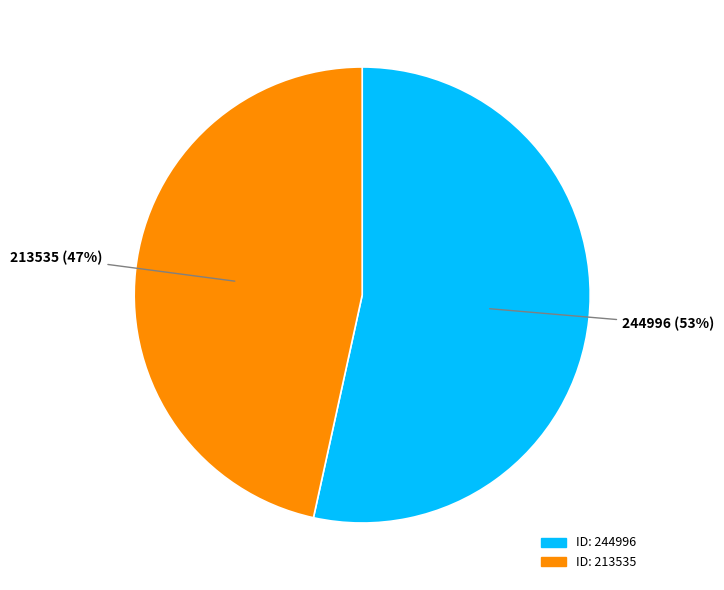

To the nearest percent, what is the combined percentage of 213535 and 244996?

100%